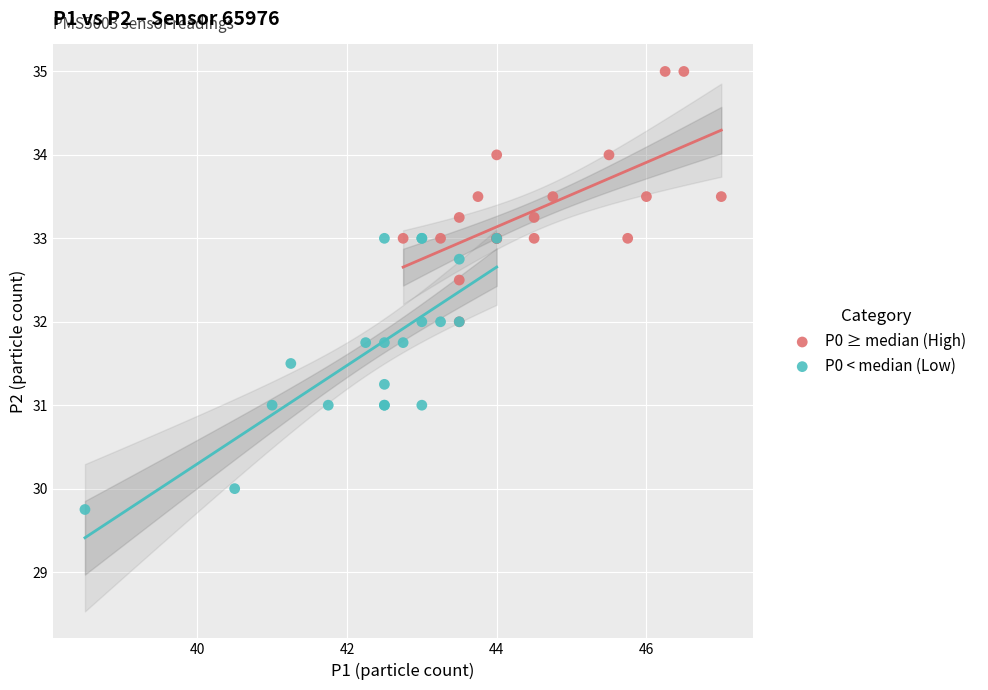

Which series contains the highest Y value?

P0 ≥ median (High)